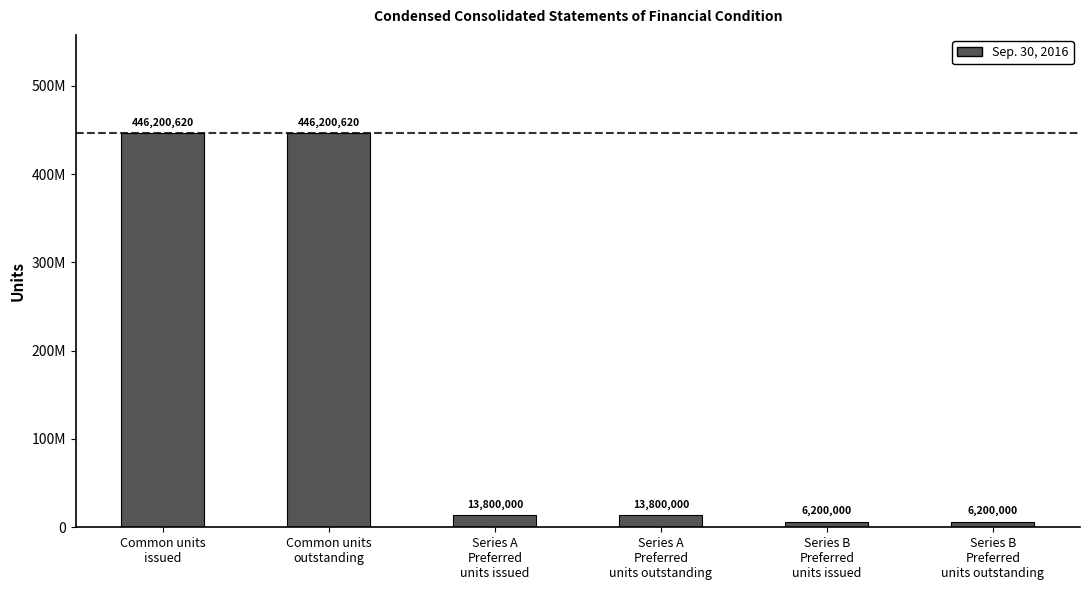

What is the label of the 1st bar from the right?

Series B
Preferred
units outstanding